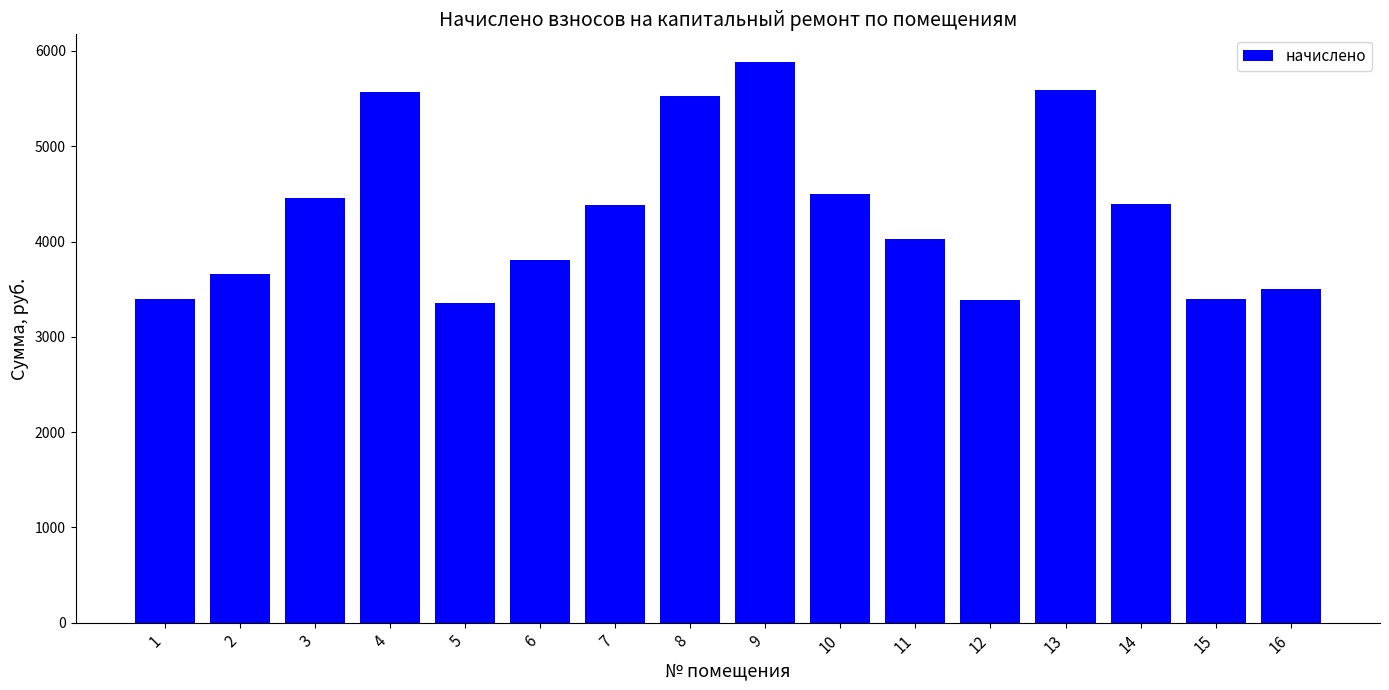

How many bars are there in total?

16